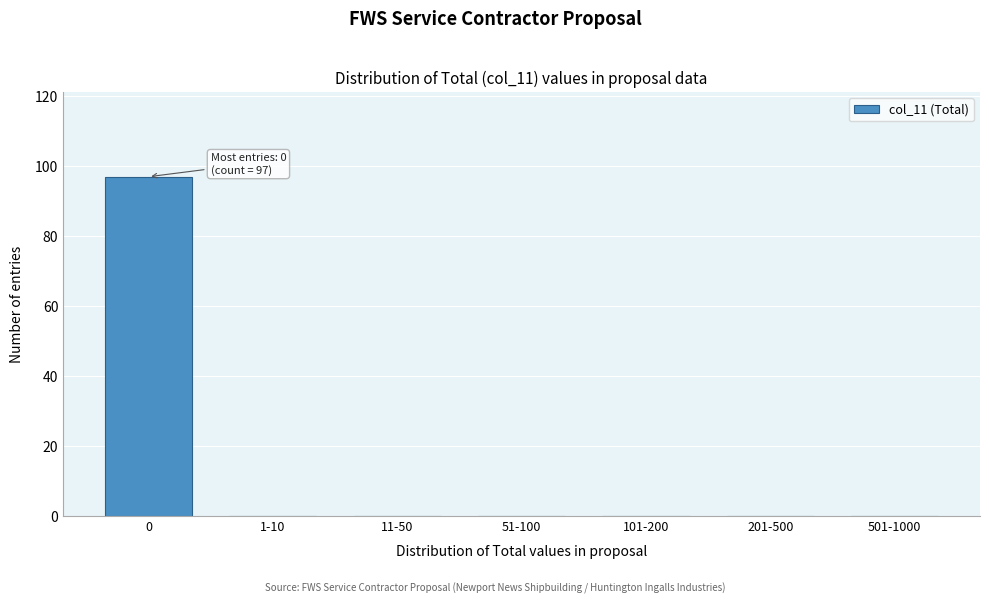

Reading right to left, list all the values displayed in this chart.

501-1000=0	201-500=0	101-200=0	51-100=0	11-50=0	1-10=0	0=97